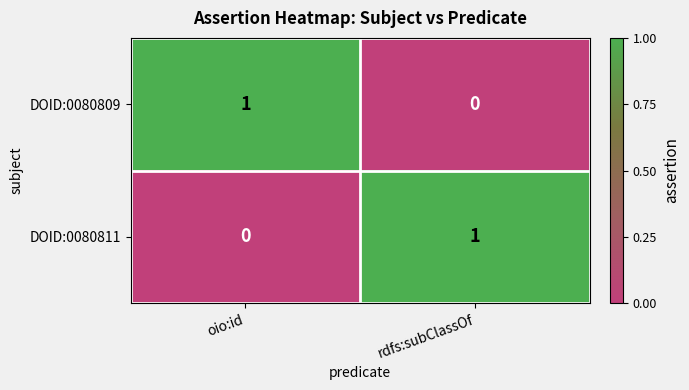

Reading left to right, what are all the values shown in this chart?

DOID:0080809: 1	0
DOID:0080811: 0	1